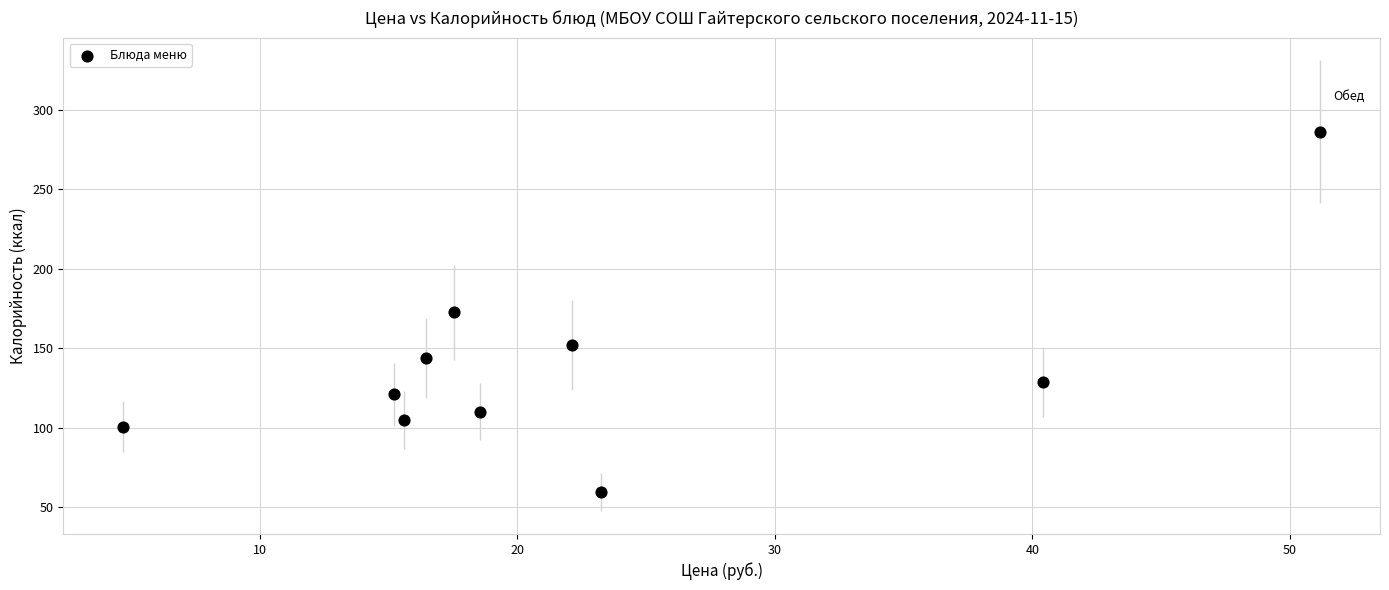

What is the range of Y values (max minus min)?

226.6